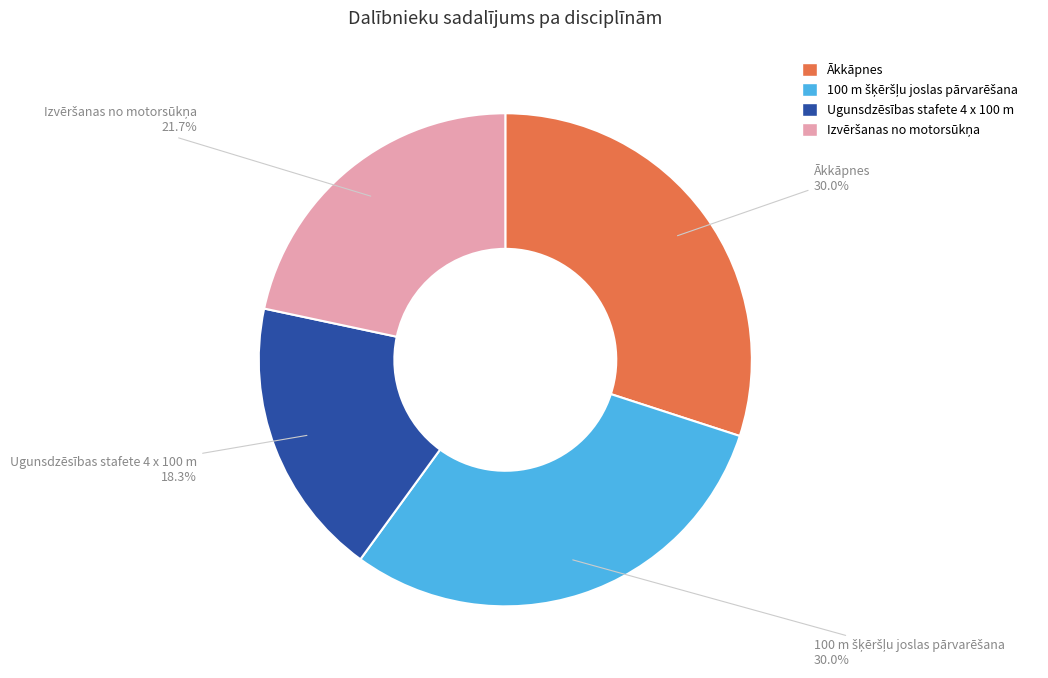

Which slice is the smallest?

Ugunsdzēsības stafete 4 x 100 m